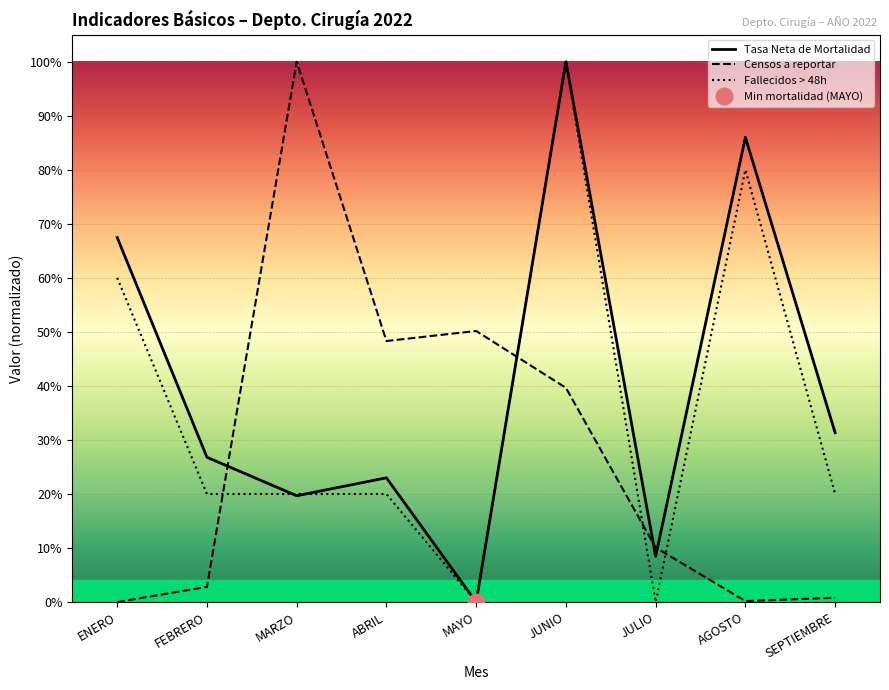

True or false: Censos a reportar and Fallecidos > 48h cross at least once.

True